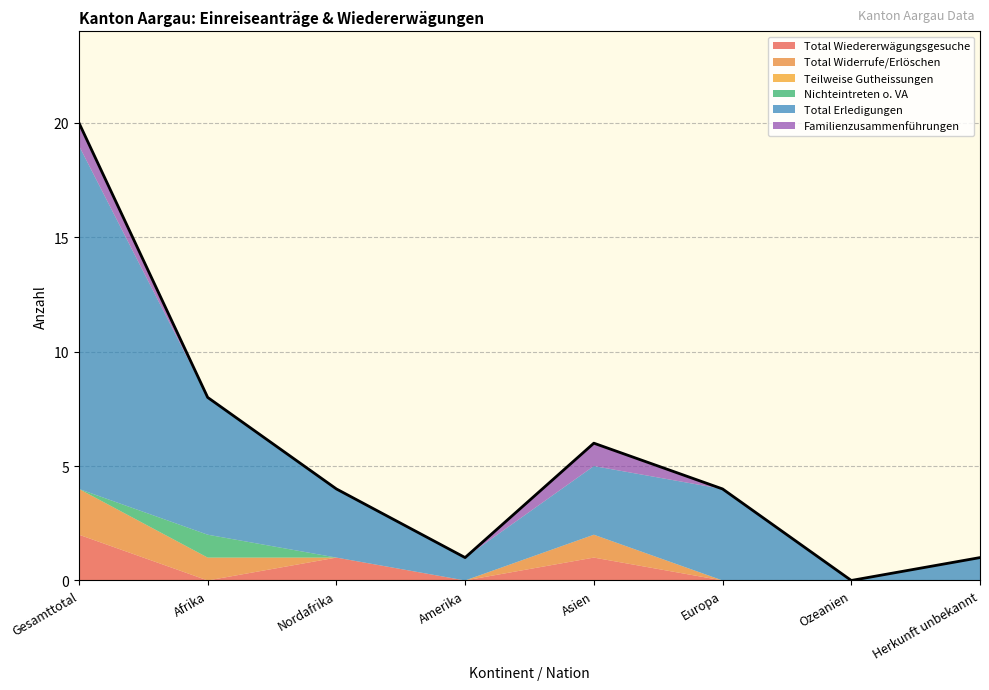

Does the chart have visible grid lines?

Yes